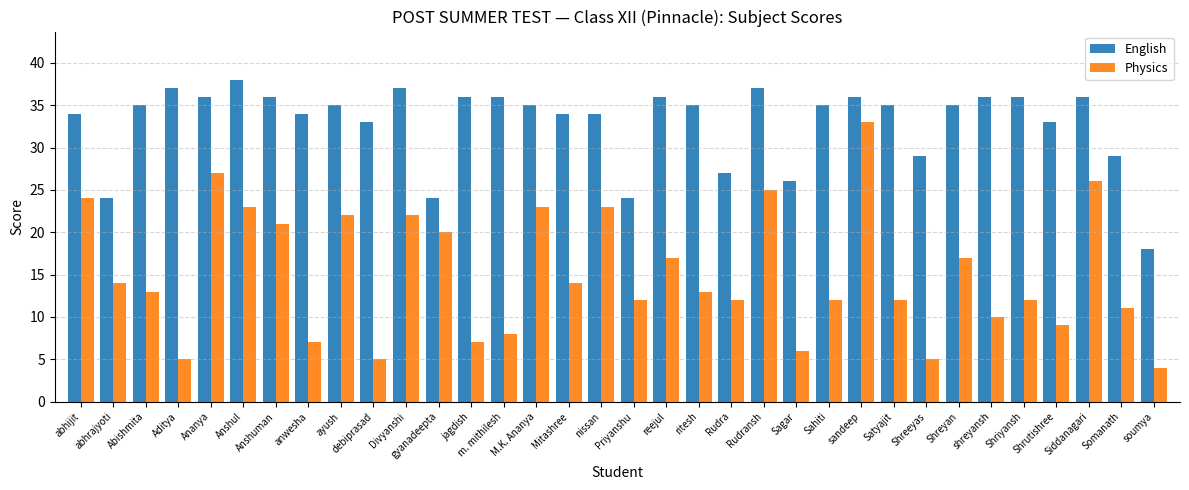

Which series changed the most between Rudra and Sahiti?

English